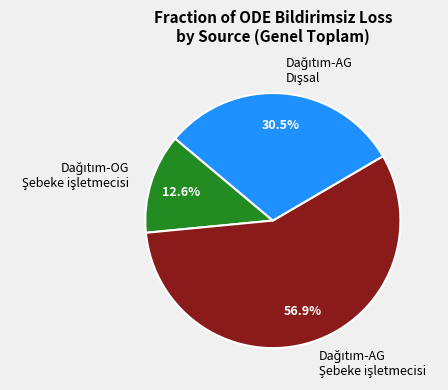

Is there a majority slice in this chart?

Yes